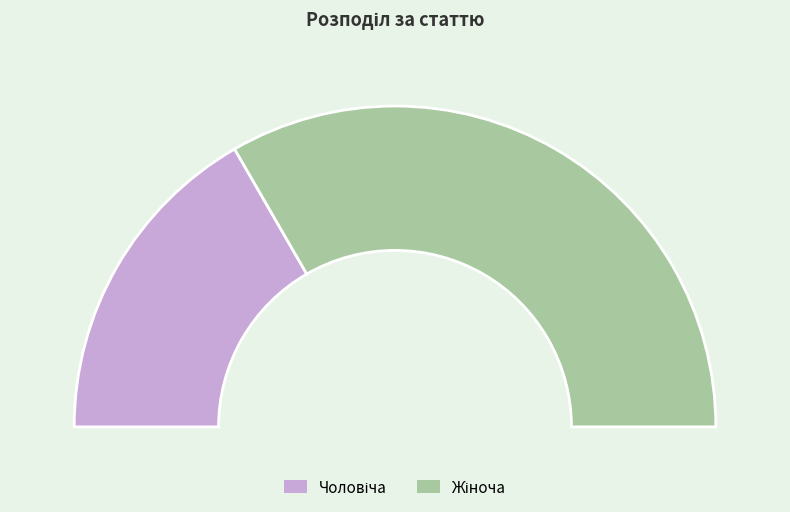

True or false: Жіноча accounts for 59% of the total.

False